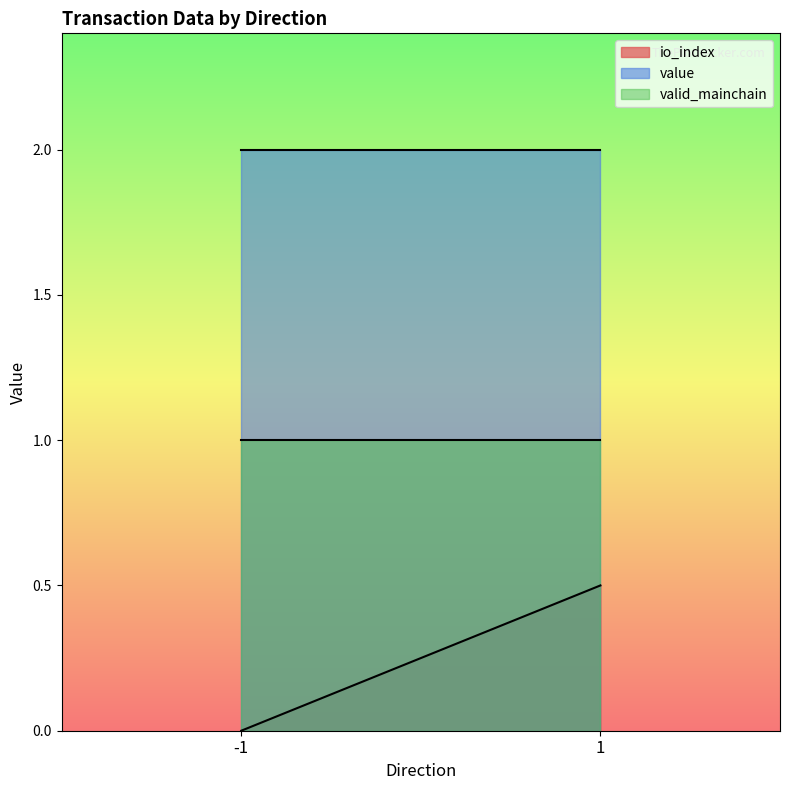

Between -1 and 1, which series saw the biggest shift?

io_index